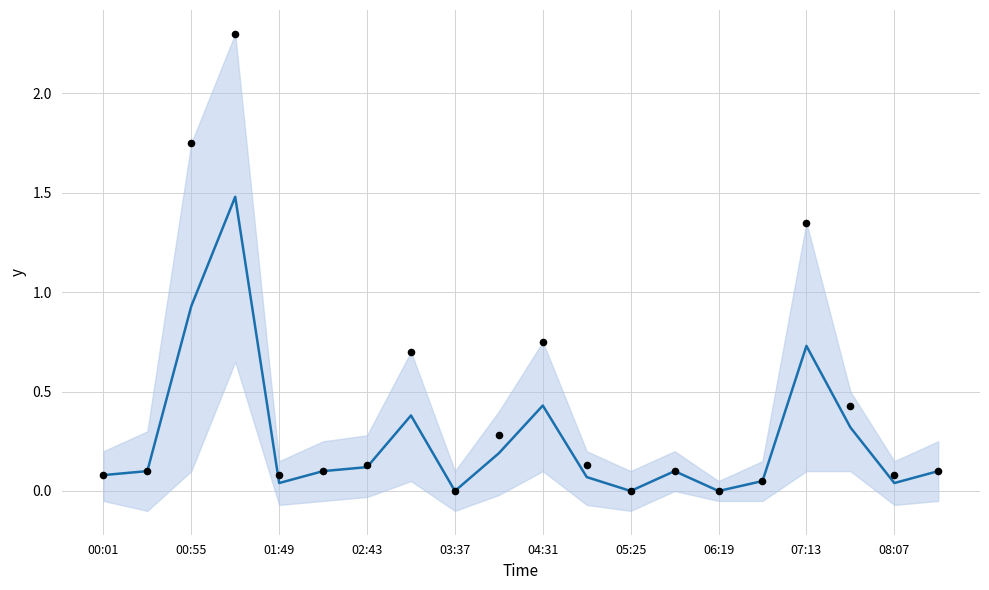

Which series has the widest spread of Y values?

observations